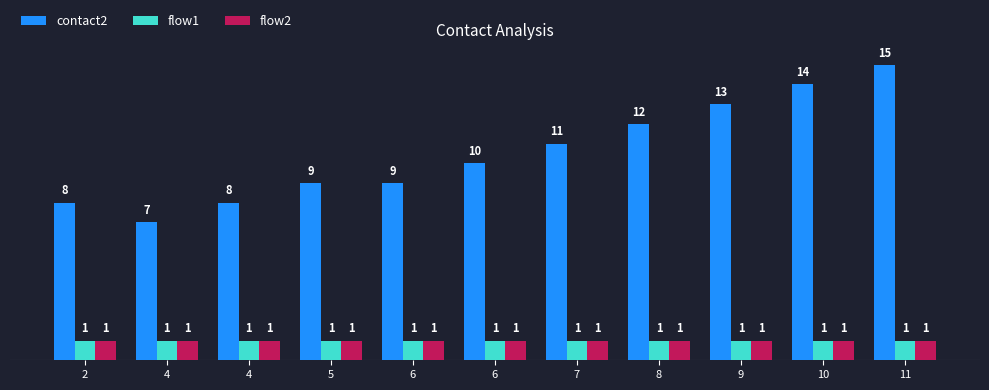

What are all the series names shown in the legend?

contact2, flow1, flow2